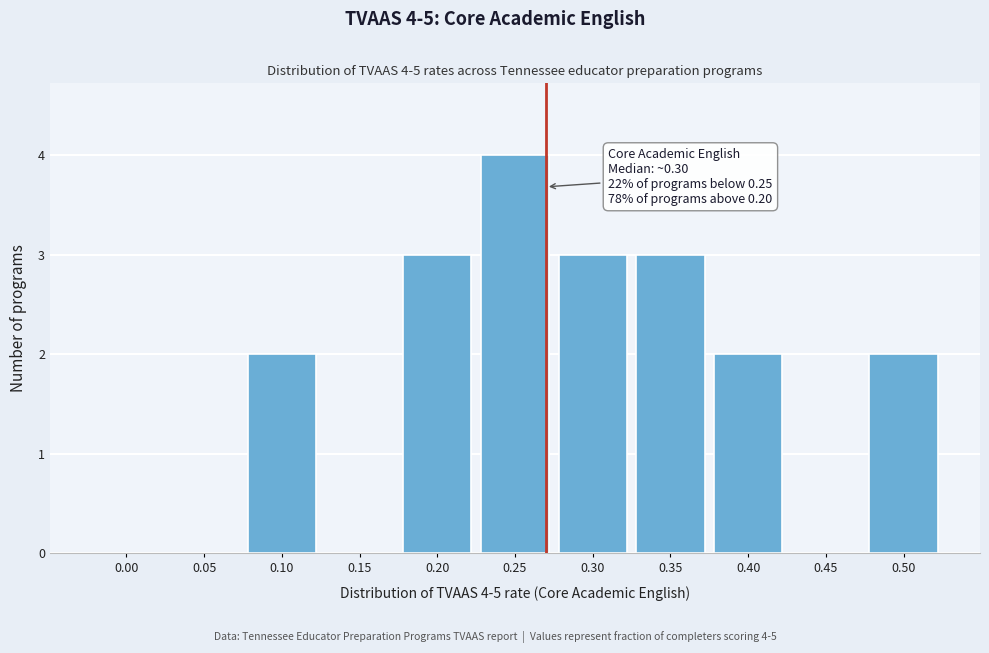

Reading left to right, transcribe all the data shown in this chart.

0.00=0	0.05=0	0.10=2	0.15=0	0.20=3	0.25=4	0.30=3	0.35=3	0.40=2	0.45=0	0.50=2